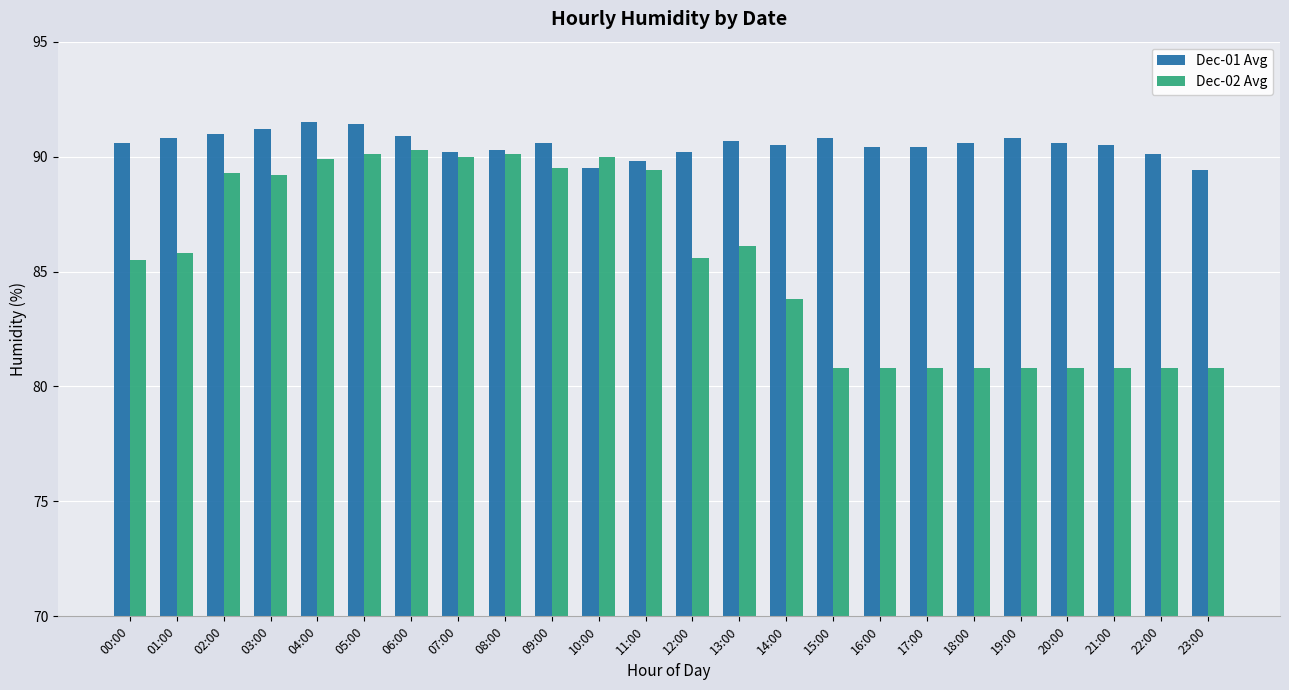

What is the difference between the highest and lowest values at 09:00?

1.1